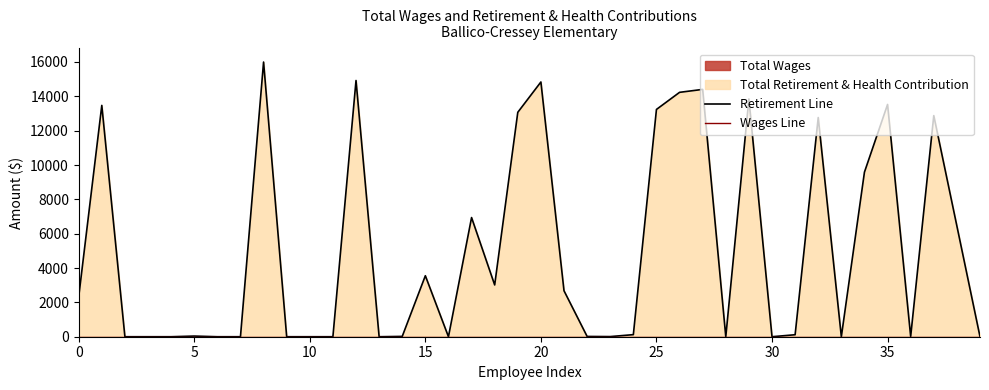

Rank the series by their average value, from highest to lowest.

Retirement Line, Wages Line